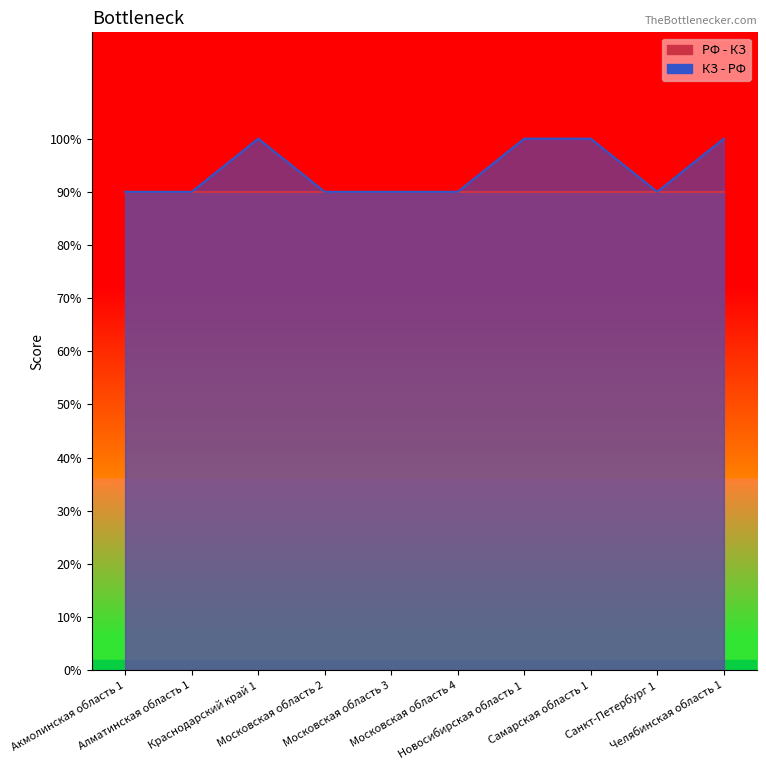

True or false: the data shows 0.5 at Алматинская область 1.

False